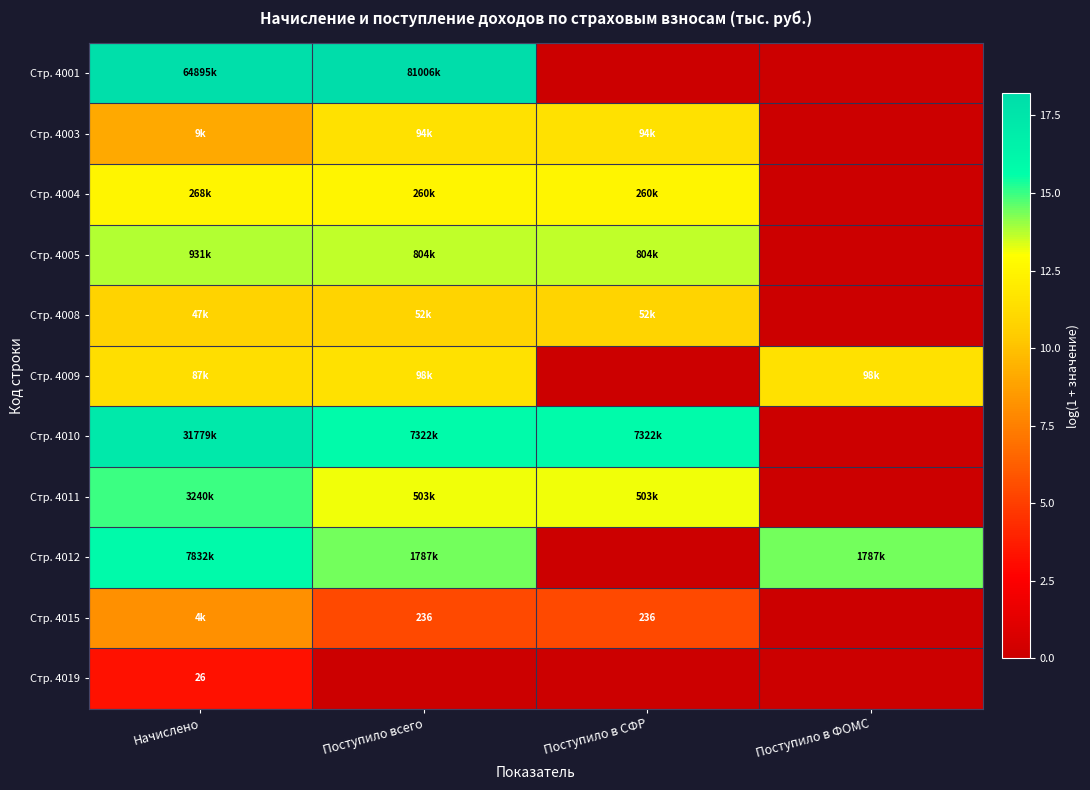

How many distinct data groups are displayed?

11